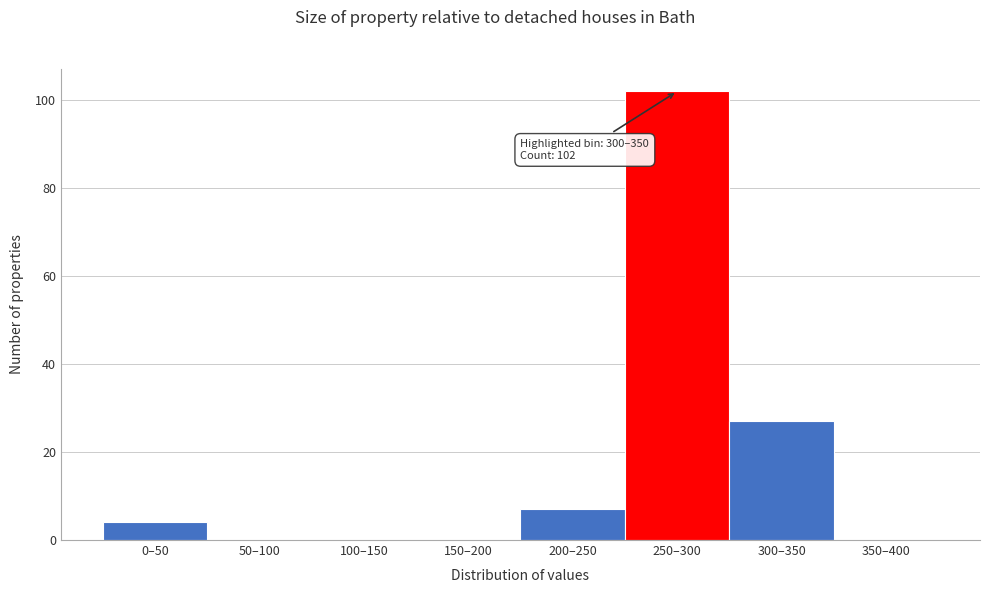

Reading left to right, list all the values displayed in this chart.

0–50=4	50–100=0	100–150=0	150–200=0	200–250=7	250–300=102	300–350=27	350–400=0